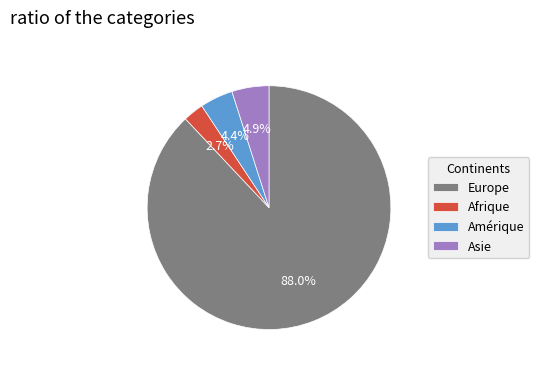

Which category has the biggest portion of the pie?

Europe